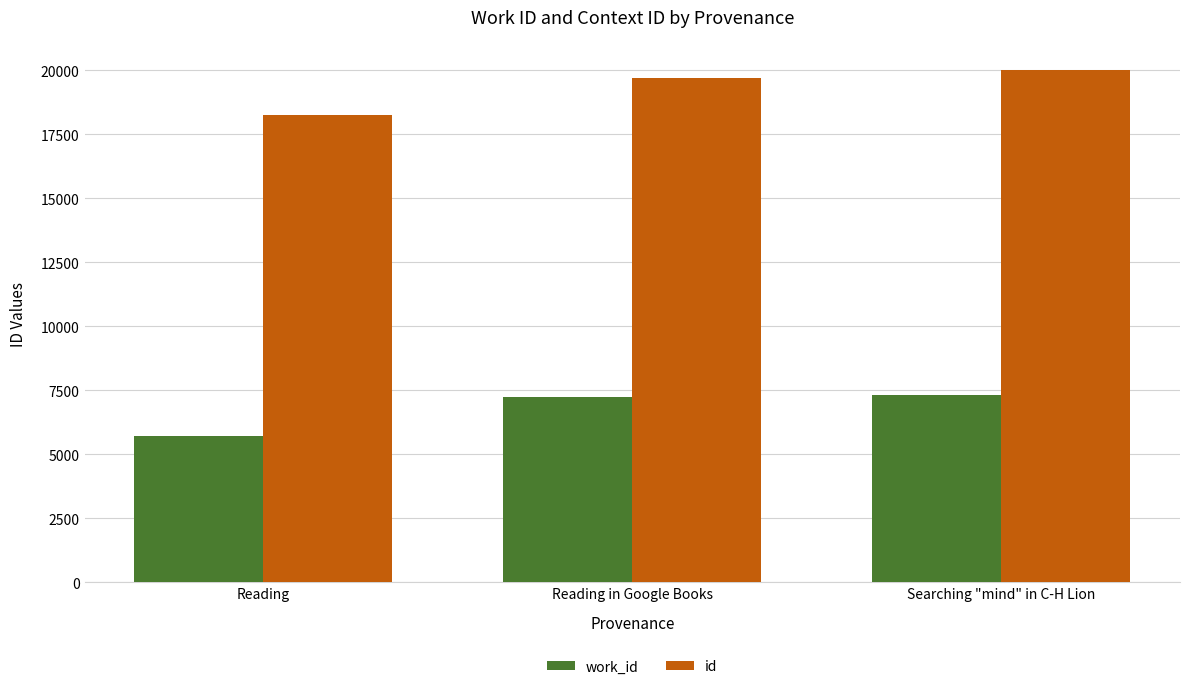

How many values in the id series are below 19699?

1